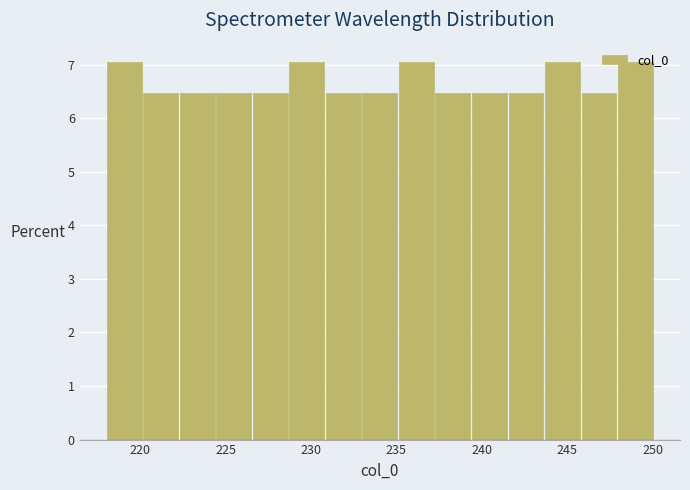

Reading left to right, transcribe this chart: for each bar, give the range it covers on the x-axis and its height. Neither the bar edges nor the heights are printed on the chart, so give them approximately, as read against the axes.

218.0 to 220.0: 7.1
220.0 to 222.5: 6.5
222.5 to 224.5: 6.5
224.5 to 226.5: 6.5
226.5 to 228.5: 6.5
228.5 to 231.0: 7.1
231.0 to 233.0: 6.5
233.0 to 235.0: 6.5
235.0 to 237.5: 7.1
237.5 to 239.5: 6.5
239.5 to 241.5: 6.5
241.5 to 243.5: 6.5
243.5 to 246.0: 7.1
246.0 to 248.0: 6.5
248.0 to 250.0: 7.1